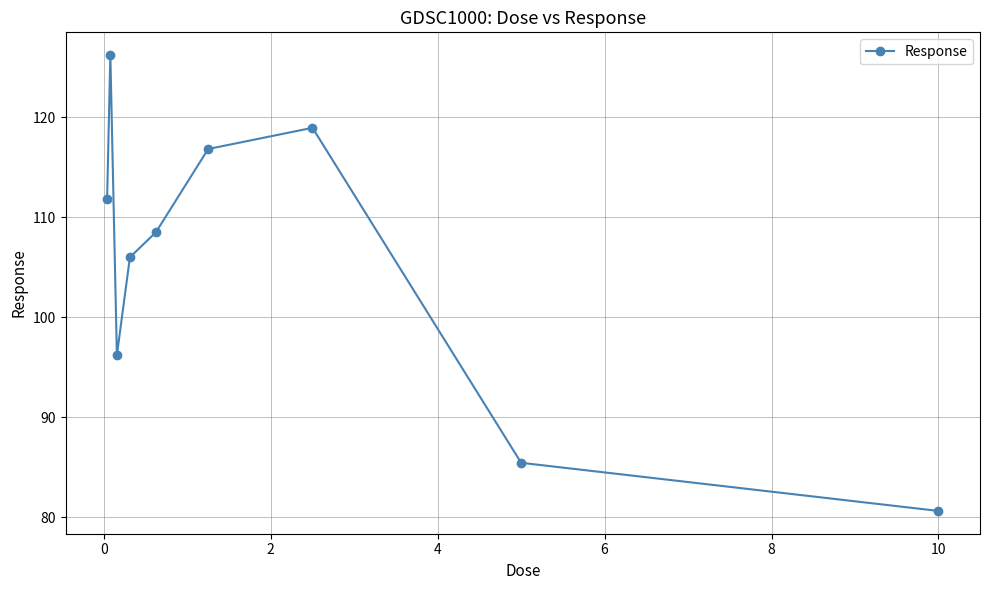

What is the maximum value shown in the chart?

126.2